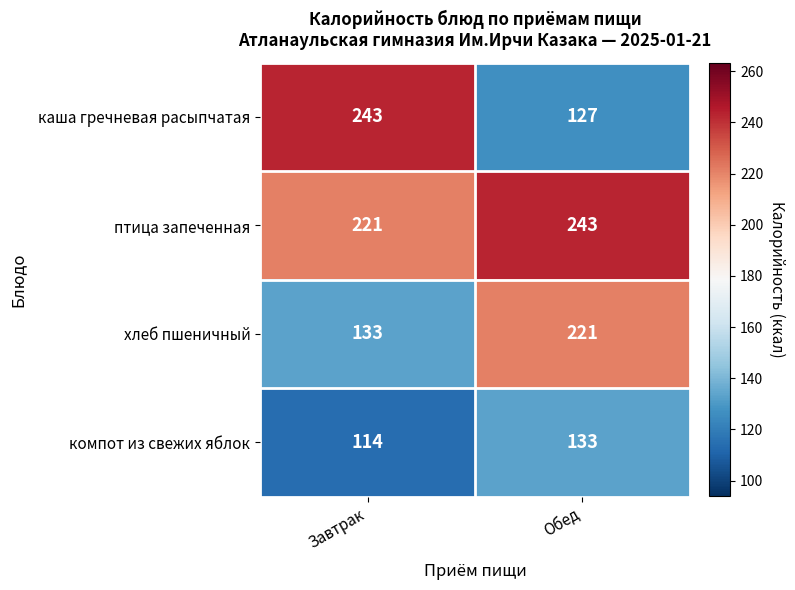

At Завтрак, list the series in order from largest to smallest.

каша гречневая расыпчатая, птица запеченная, хлеб пшеничный, компот из свежих яблок